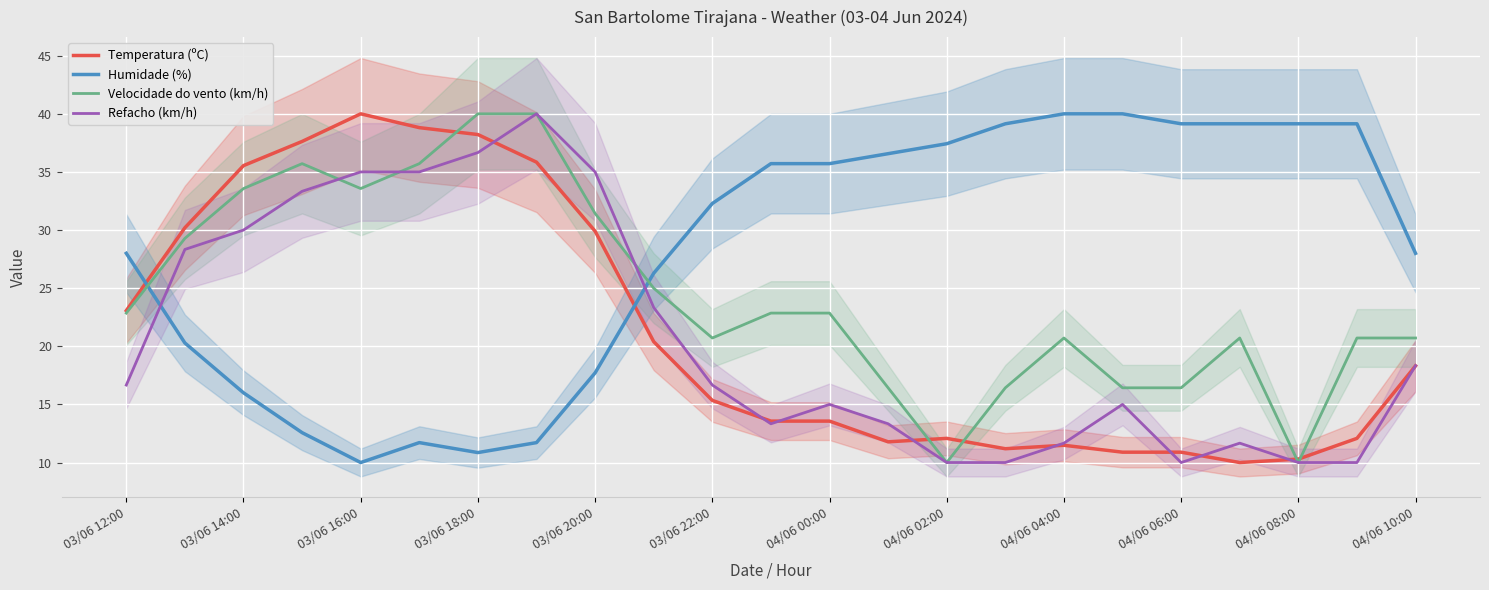

What is the maximum value shown in the chart?

40.0